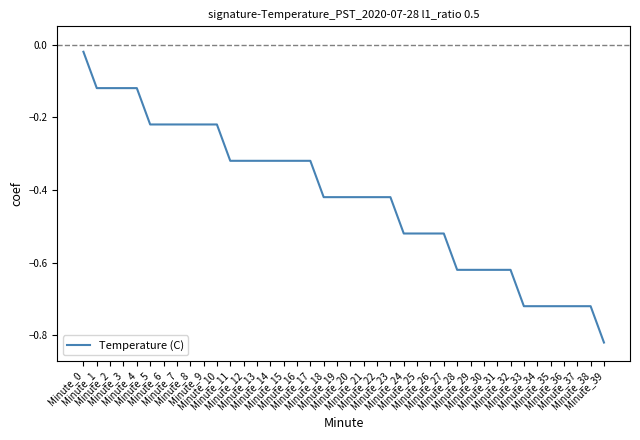

Reading left to right, list all the values displayed in this chart.

-0.0	-0.1	-0.1	-0.1	-0.1	-0.2	-0.2	-0.2	-0.2	-0.2	-0.2	-0.3	-0.3	-0.3	-0.3	-0.3	-0.3	-0.3	-0.4	-0.4	-0.4	-0.4	-0.4	-0.4	-0.5	-0.5	-0.5	-0.5	-0.6	-0.6	-0.6	-0.6	-0.6	-0.7	-0.7	-0.7	-0.7	-0.7	-0.7	-0.8